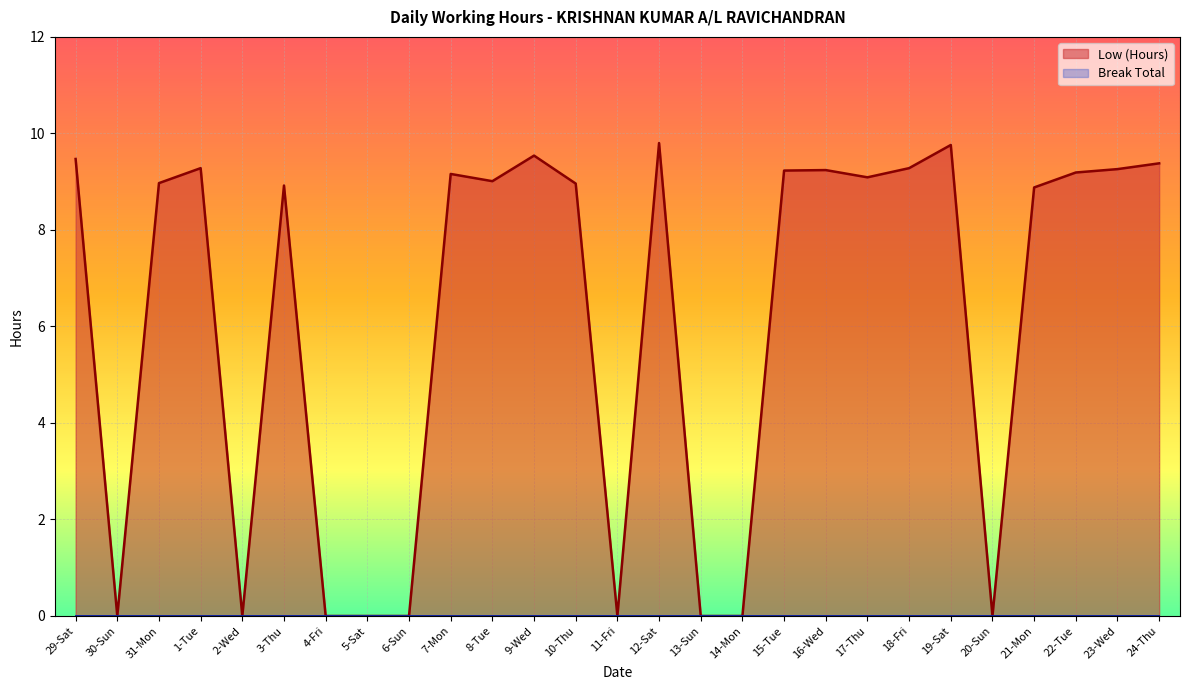

What is the label of the 16th point from the right?

9-Wed